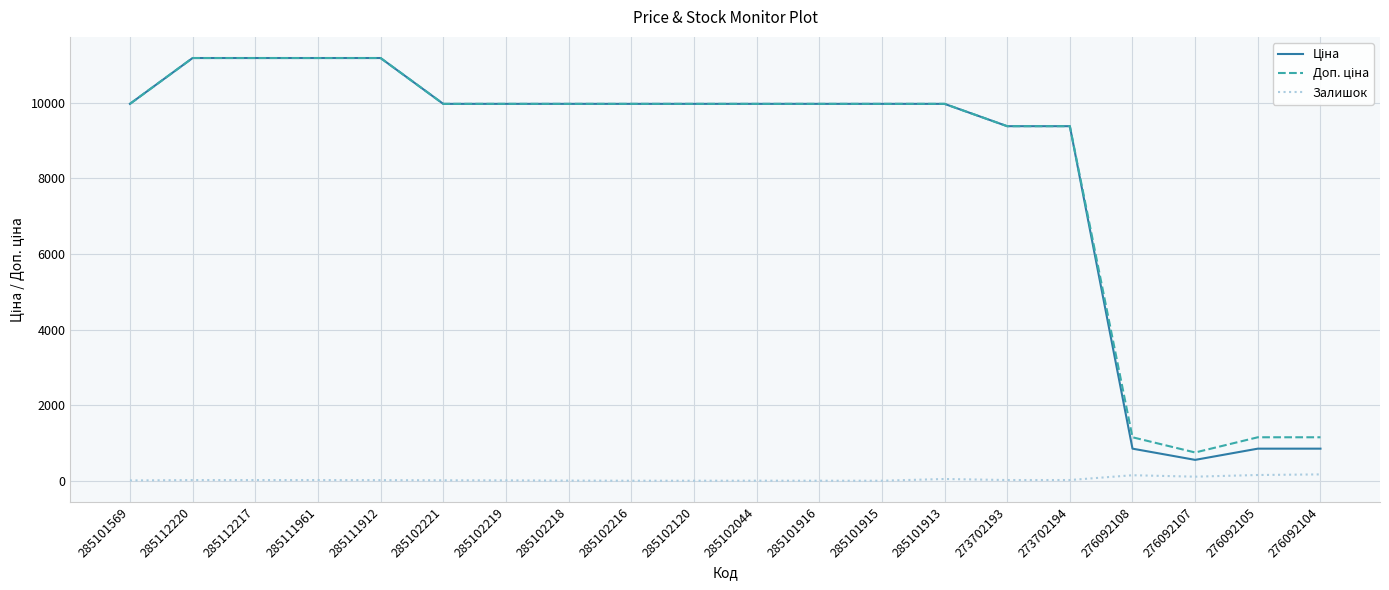

What is the maximum value shown in the chart?

11188.2